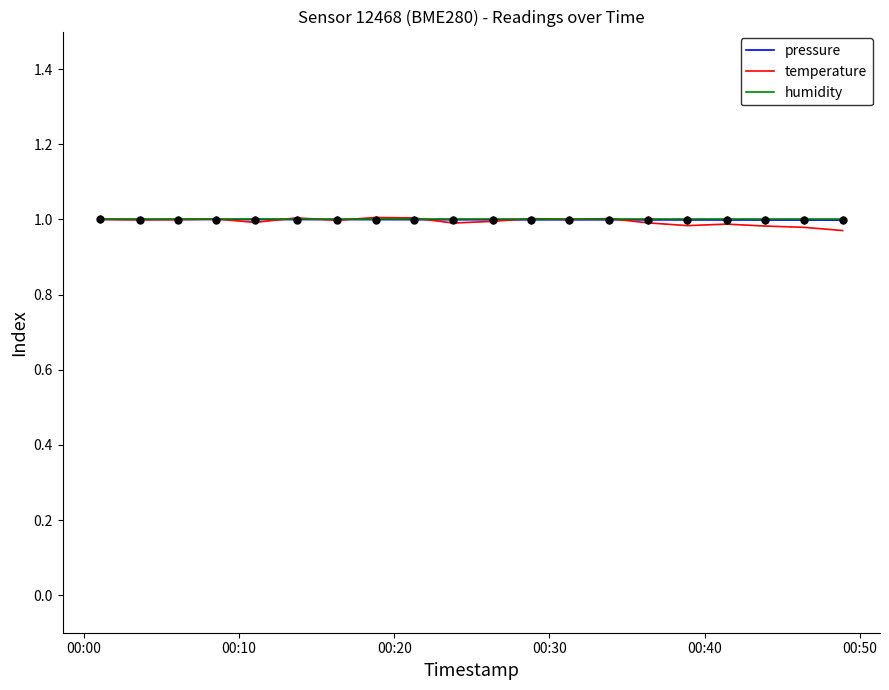

What are all the series names shown in the legend?

pressure, temperature, humidity